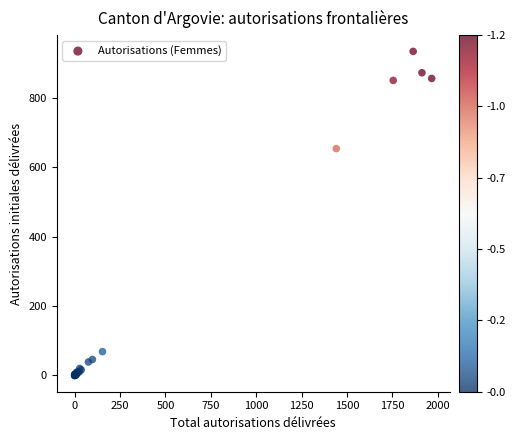

What Y value in the scatter plot is closest to 466?

653.6